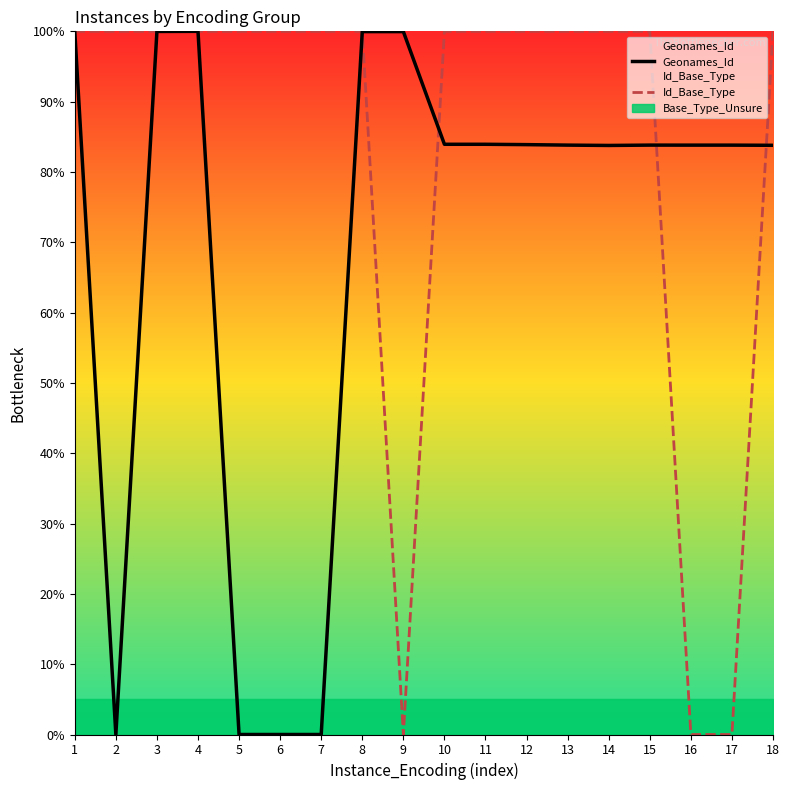

True or false: Geonames_Id has a value of 83.8 at 18.

True